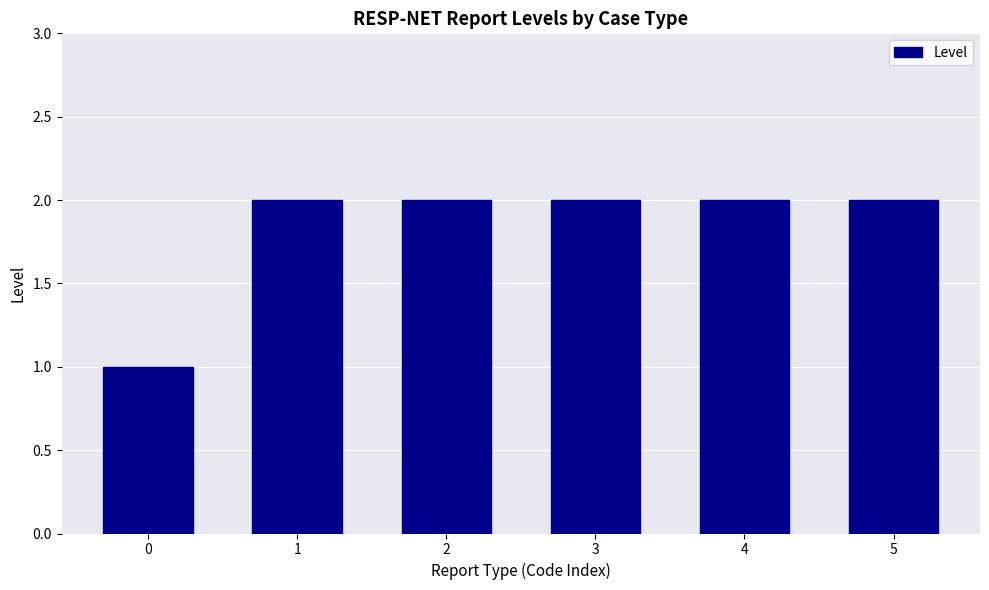

What is the ratio of the value at 0 to the value at 5?

0.5